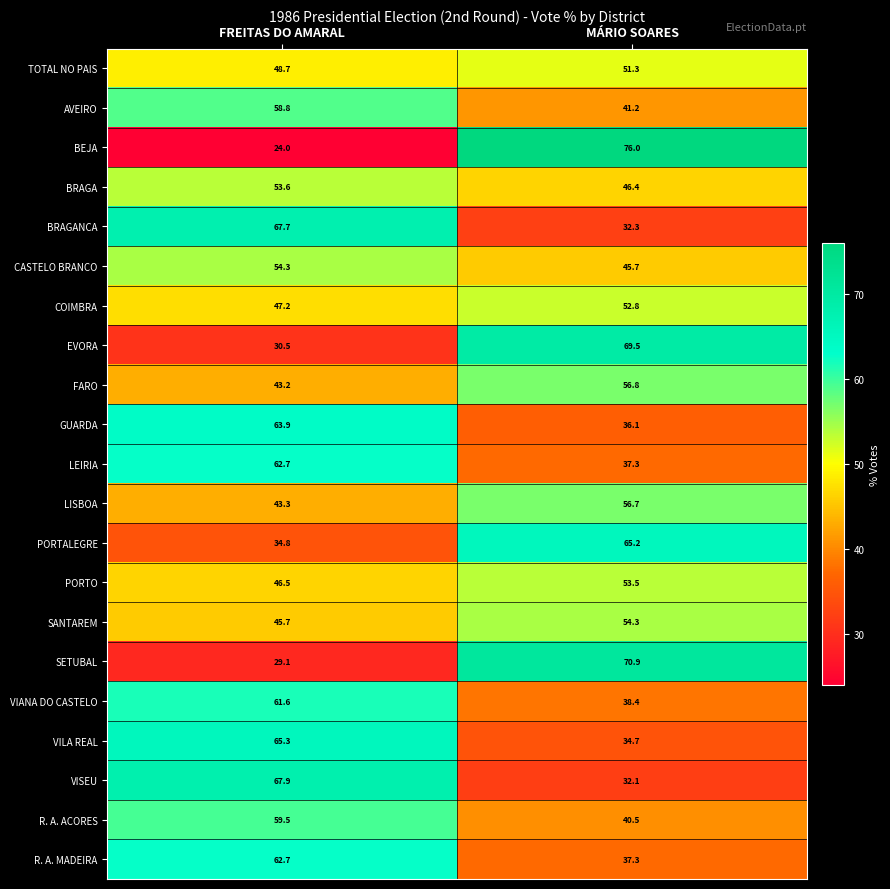

List the labels in order of FARO value, largest first.

MÁRIO SOARES, FREITAS DO AMARAL